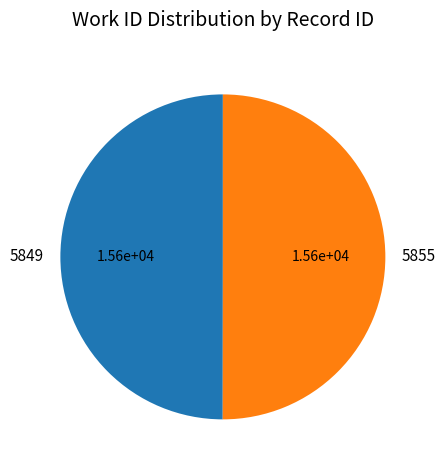

Count the number of slices in the pie.

2